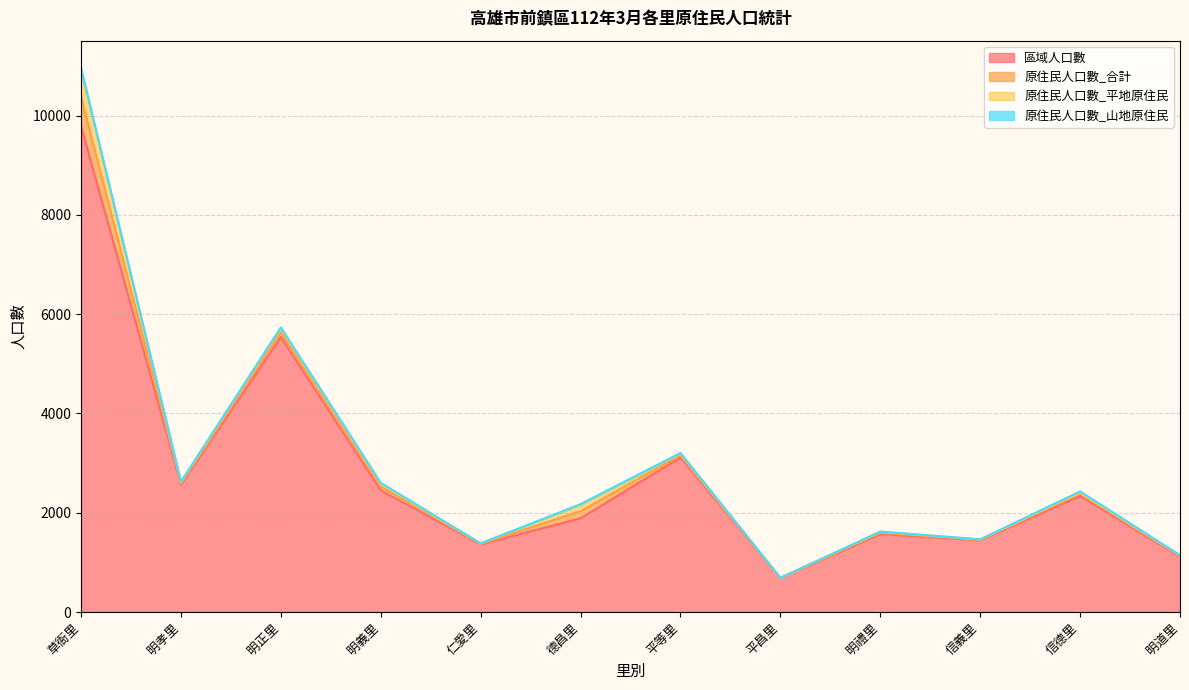

True or false: 區域人口數 and 原住民人口數_山地原住民 cross at least once.

False